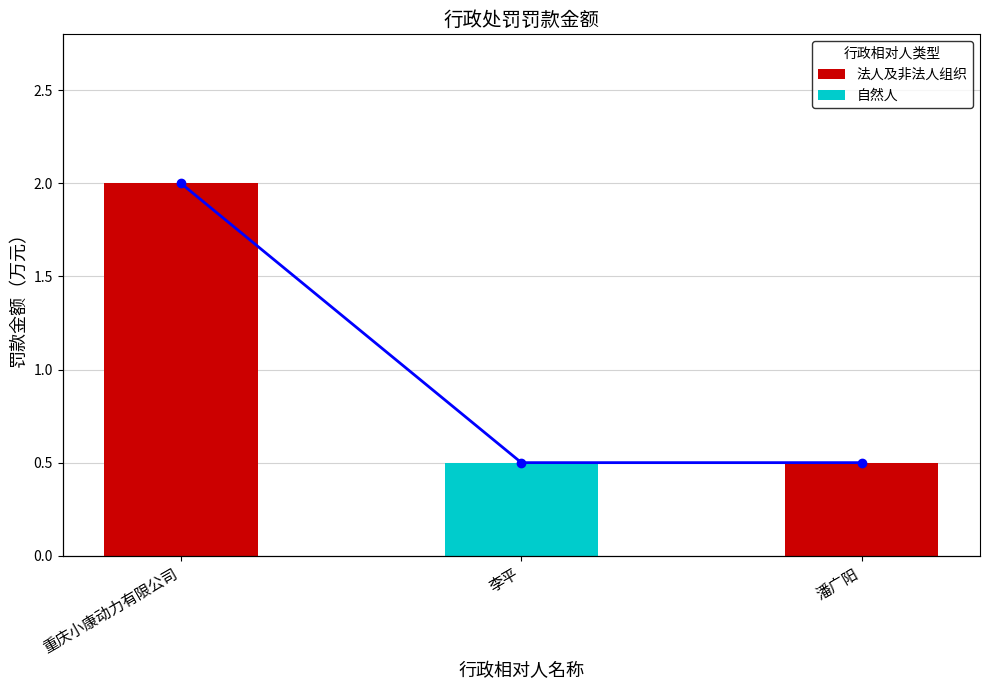

What is the difference between the 罚款趋势 values at 重庆小康动力有限公司 and 李平?

1.5